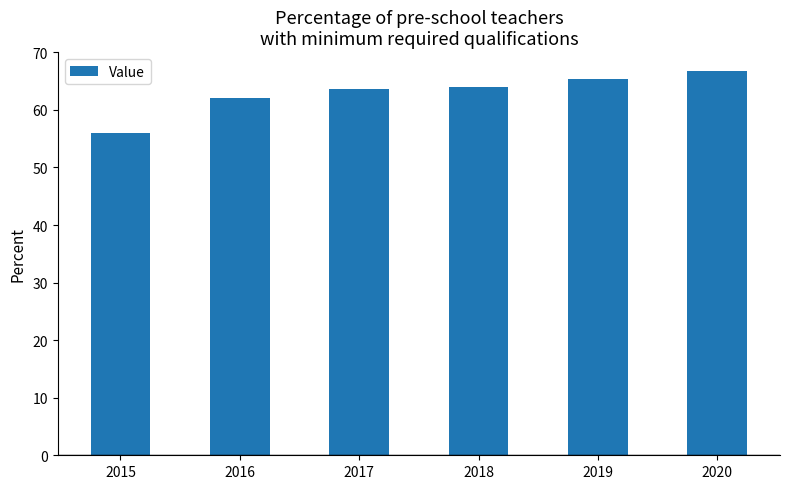

What is the ratio of the value at 2015 to the value at 2016?

0.9